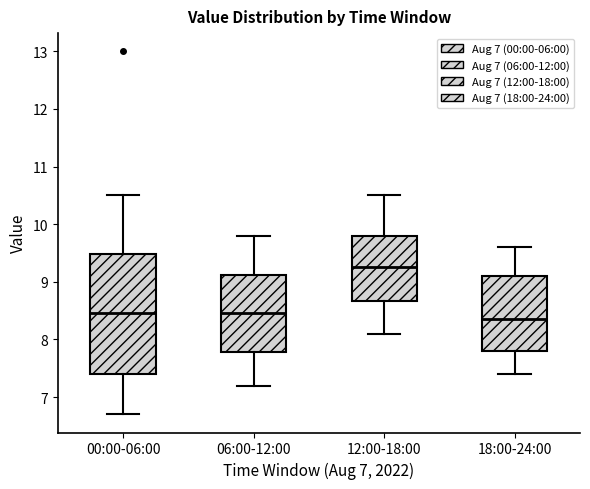

Where does the lower whisker of the box for 12:00-18:00 end on the y-axis? The values are not printed on the chart, so give them approximately, as read against the axis.

8.1